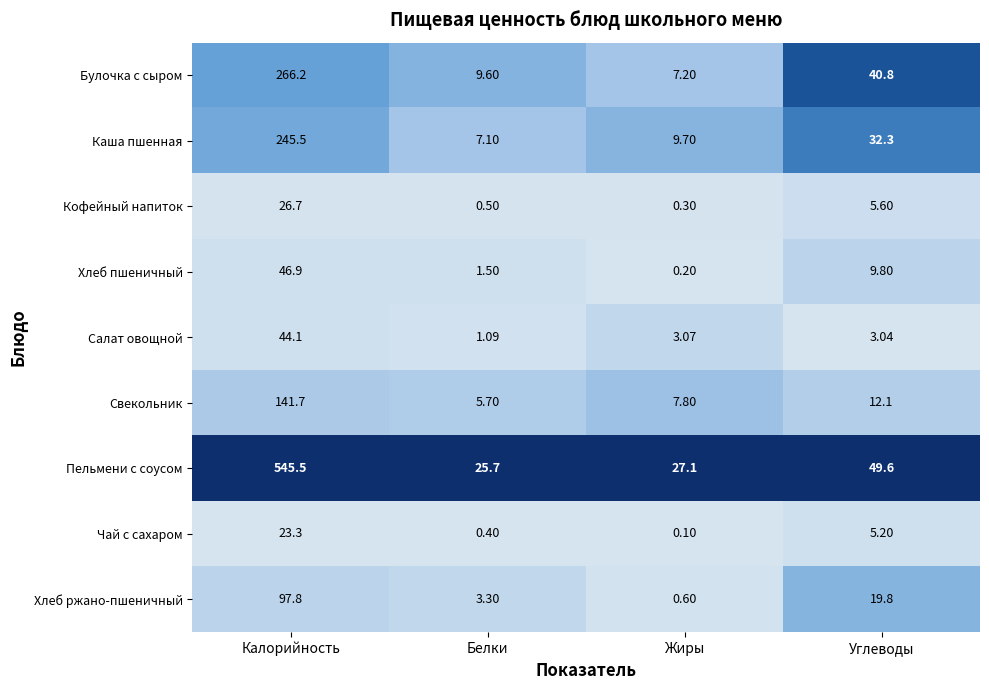

At which label does Чай с сахаром first exceed 5?

Калорийность